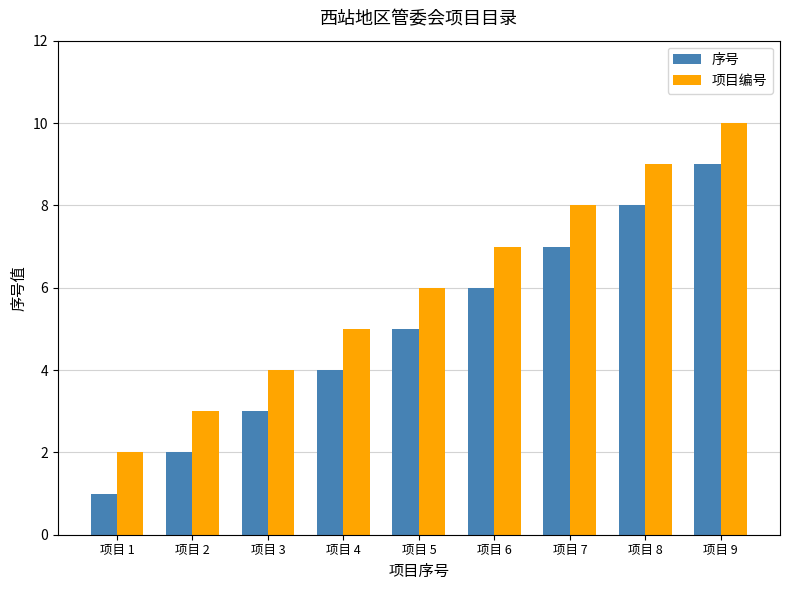

The 项目编号 series shows 15 at 项目 8. True or false?

False